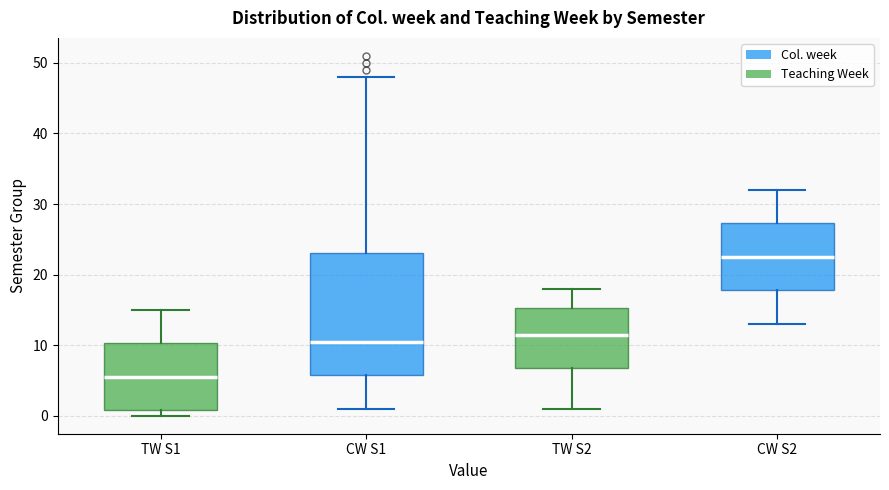

Where is the upper edge of the box for TW S2 (Teaching Week) on the y-axis? The values are not printed on the chart, so give them approximately, as read against the axis.

15